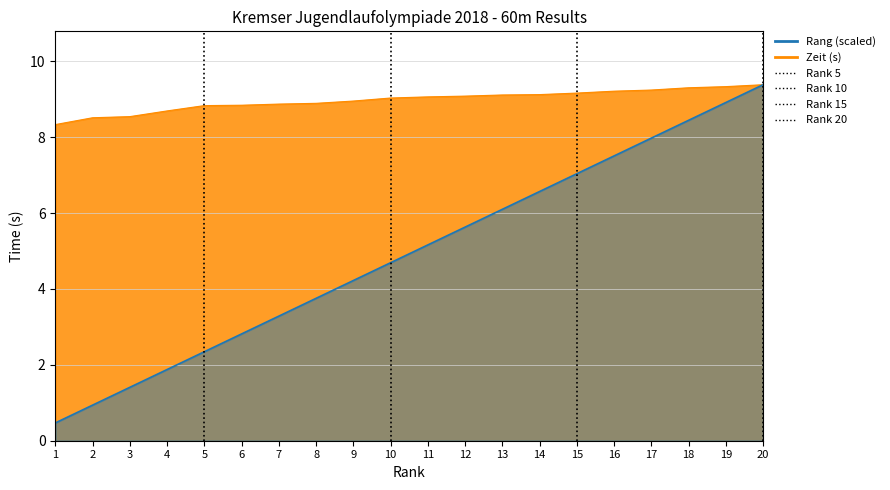

List the series in order of their overall mean, lowest first.

Rang, Zeit